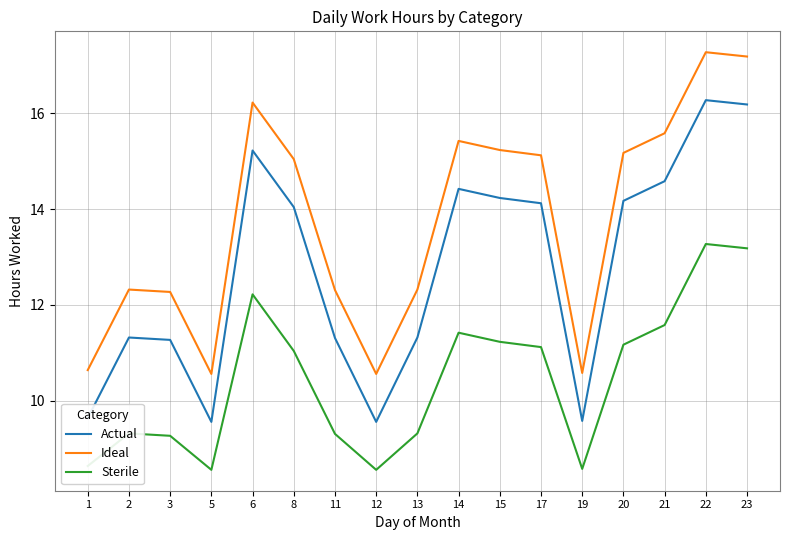

What is the sum of the Ideal values at 14 and 12?

26.0